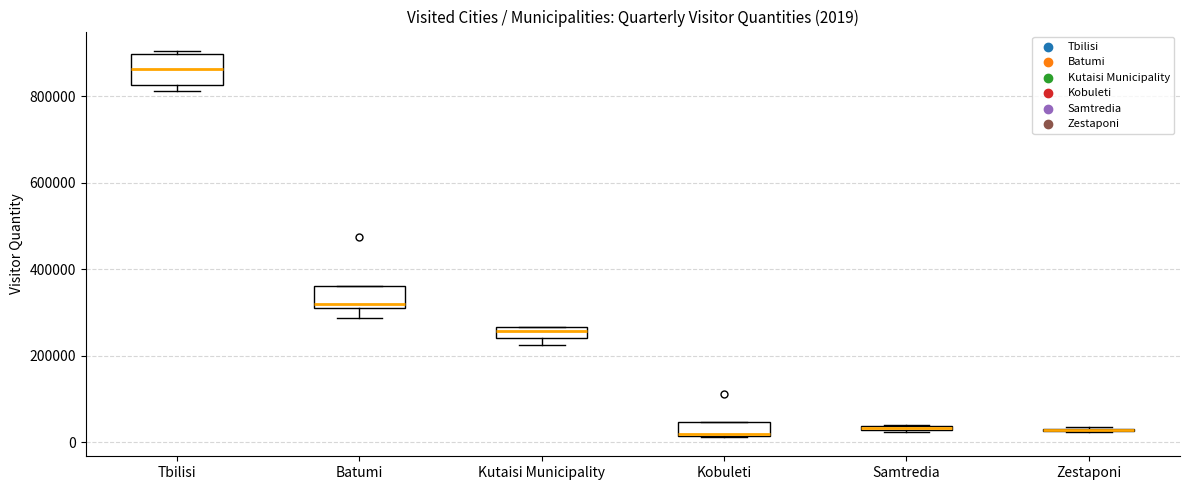

Comparing the boxes themselves (not the whiskers), which one is the tallest?

Tbilisi